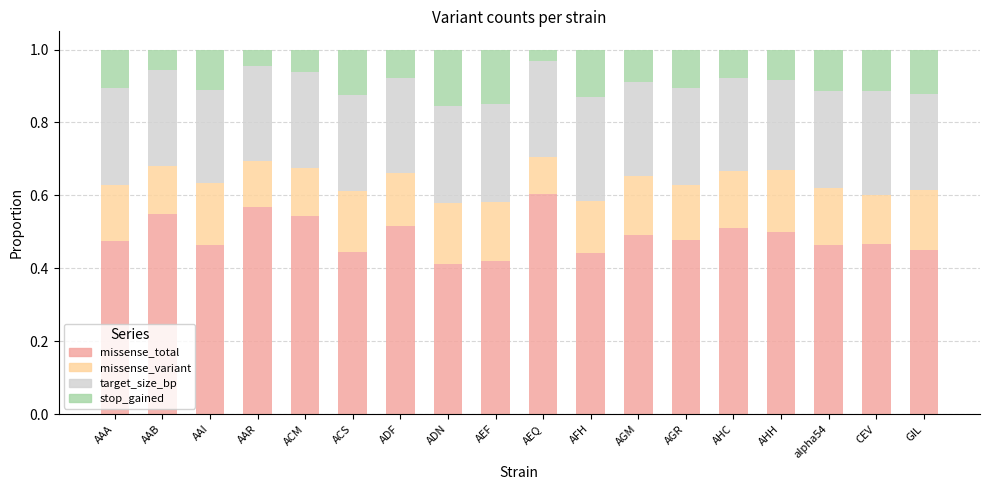

What is the sum of all missense_total values?

8.8